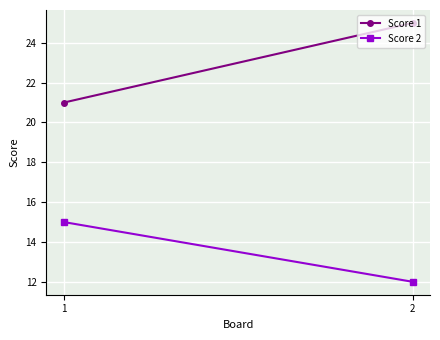

At 1, list the series in order from largest to smallest.

Score 1, Score 2